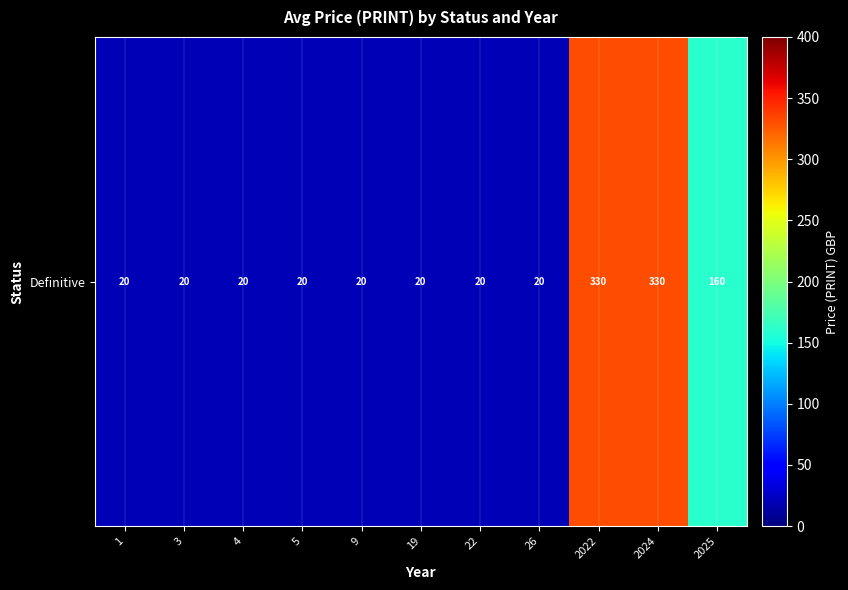

What is the average value?

89